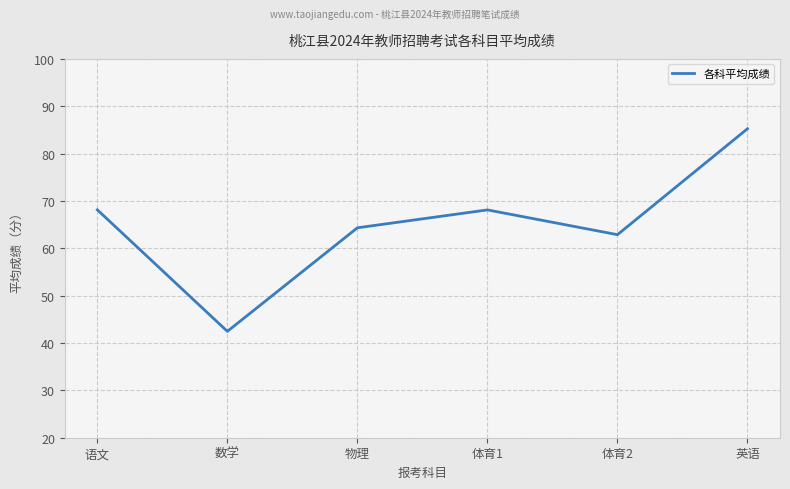

What position from the left is 体育2?

5